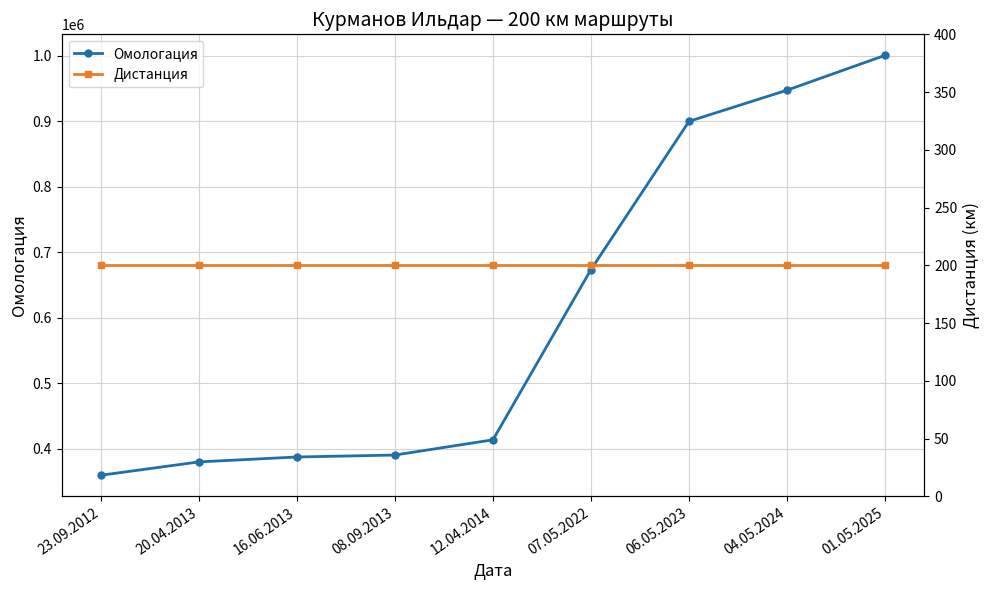

How many values in the Омологация series exceed 413899?

4